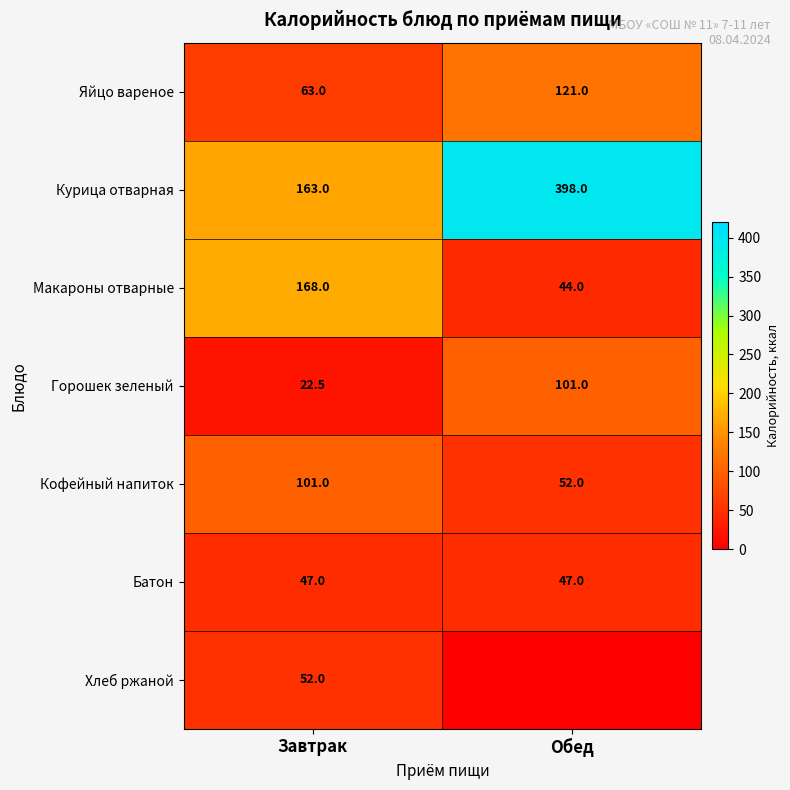

What is the average value of the Курица отварная series?

280.5